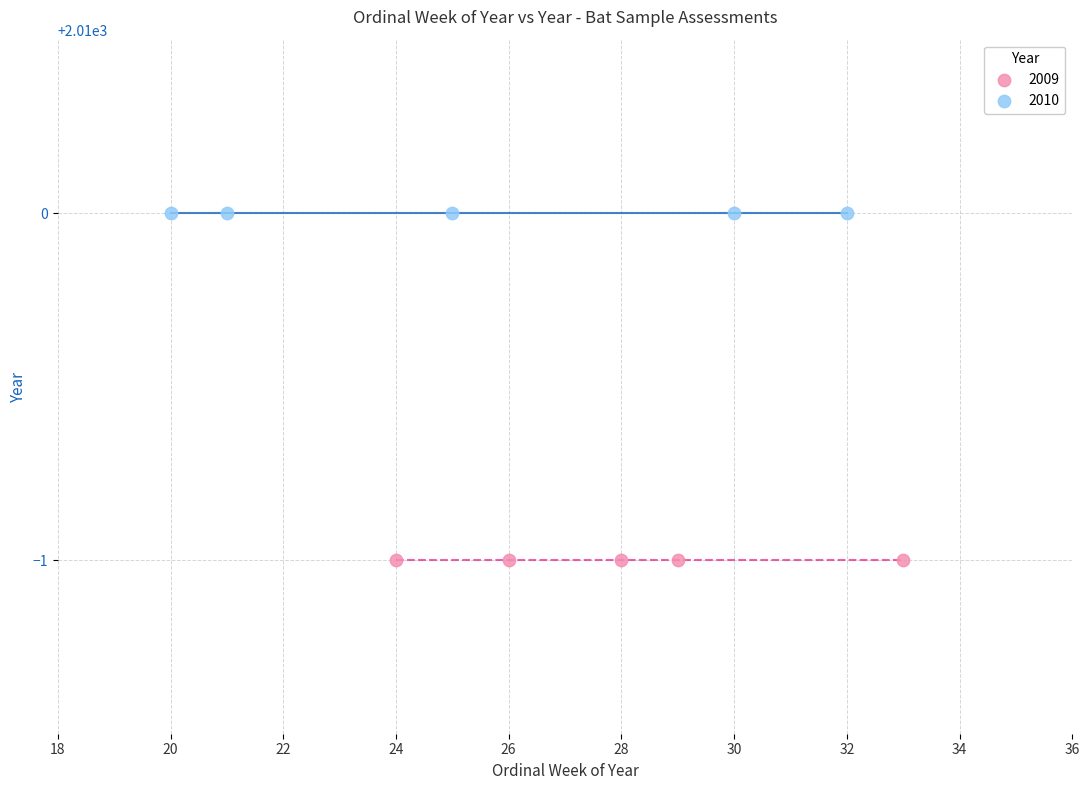

Which series reaches the minimum Y coordinate?

2009